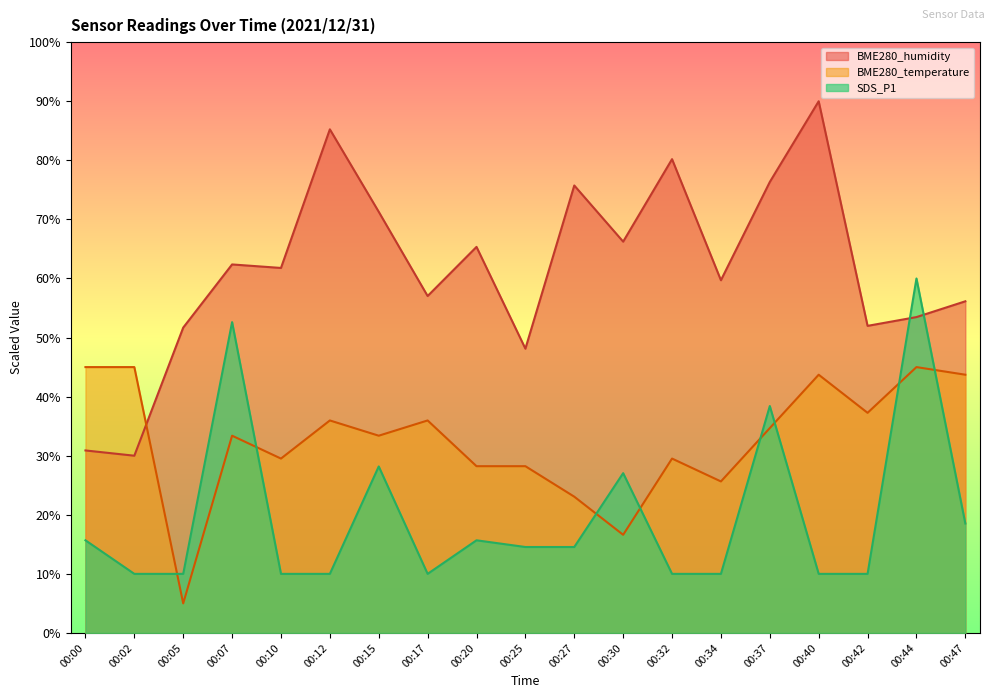

Is the value of BME280_temperature at 00:02 greater than the value of BME280_humidity at 00:37?

No